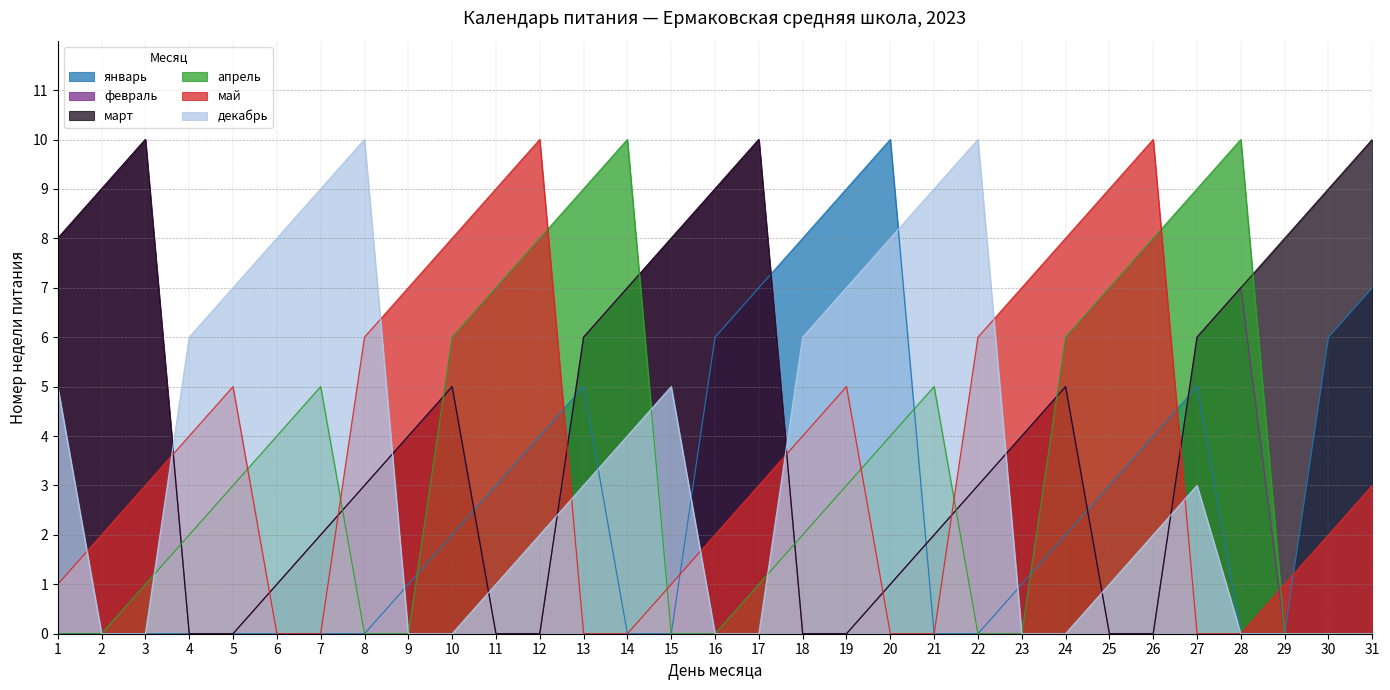

Where is the first local maximum for март?

3